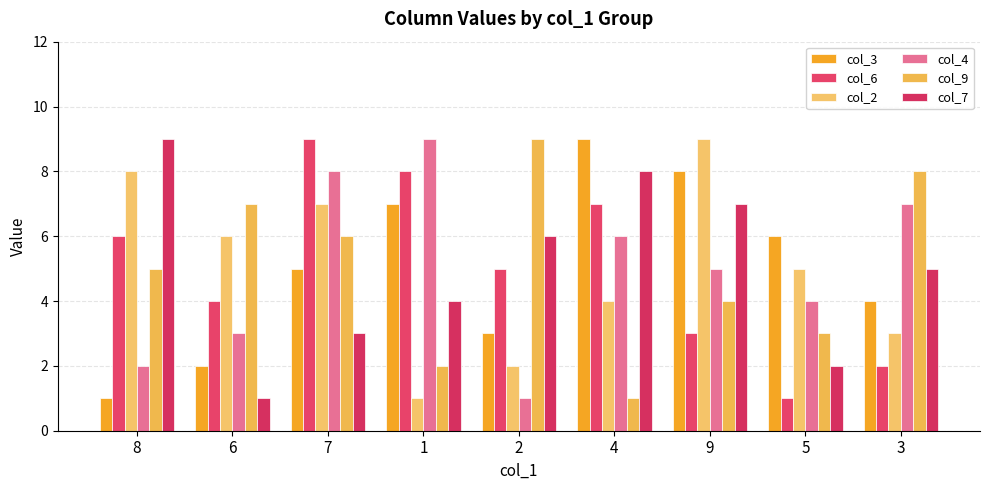

Is the value of col_3 at 8 greater than the value of col_6 at 6?

No